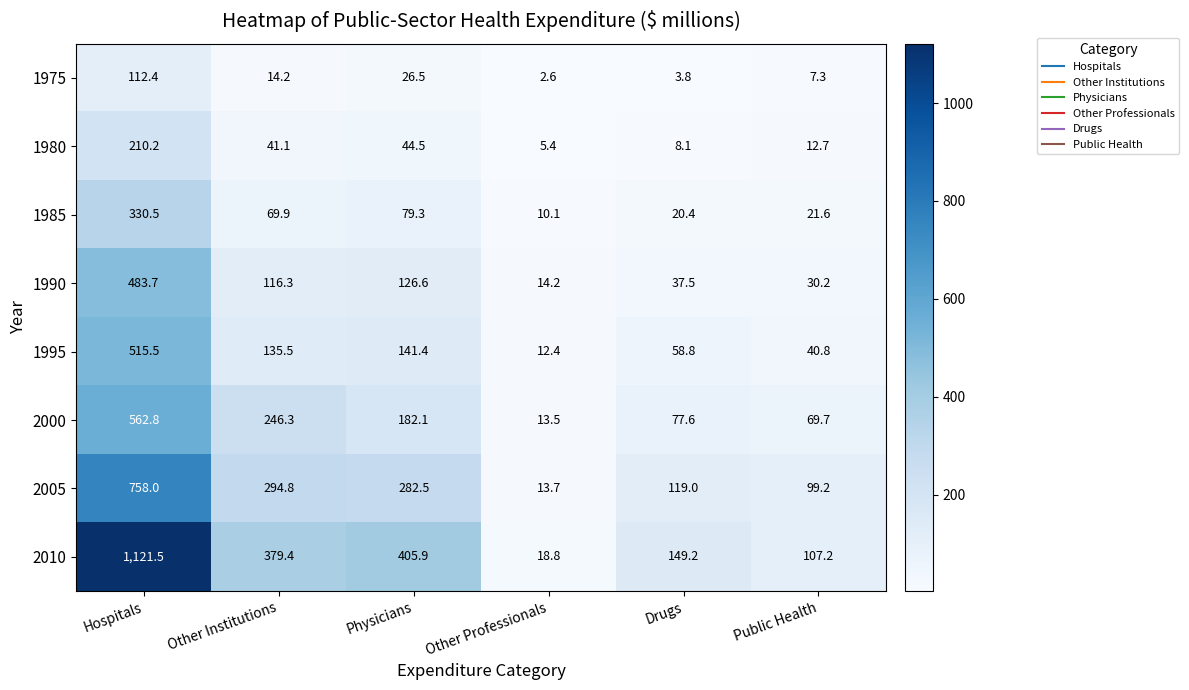

At which category does the chart reach its peak across all series?

Hospitals